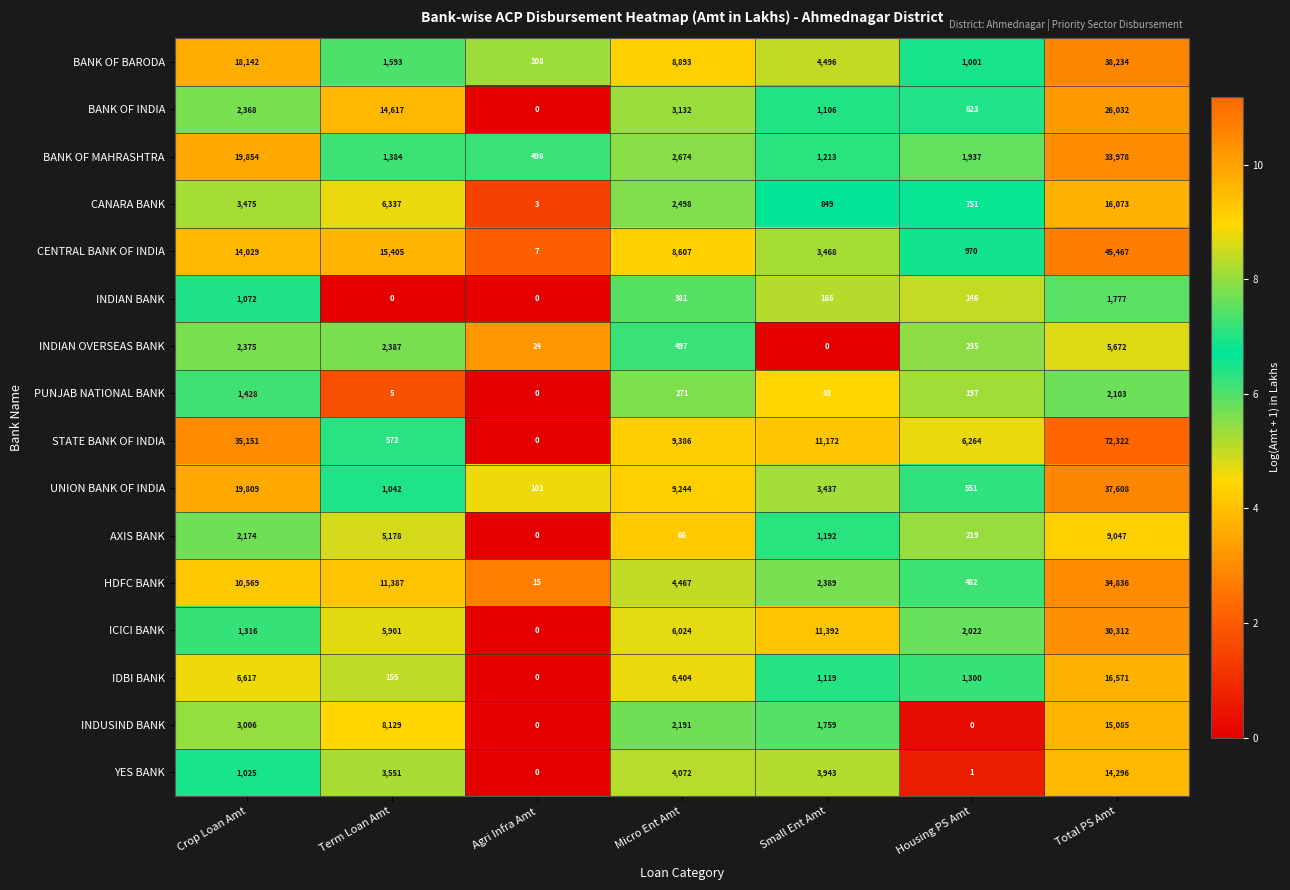

Which series has the largest total across all categories?

STATE BANK OF INDIA